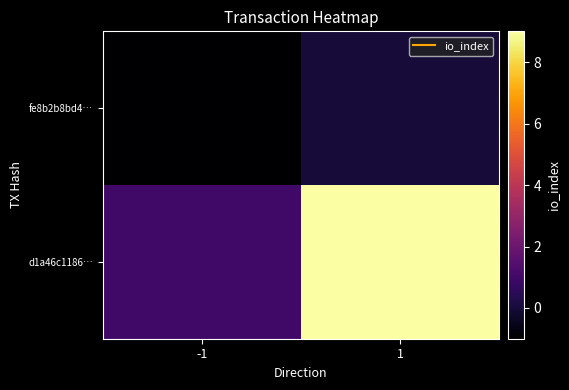

Reading right to left, extract all data points from this chart.

fe8b2b8bd4…: 1=0	-1=-1
d1a46c1186…: 1=9	-1=1